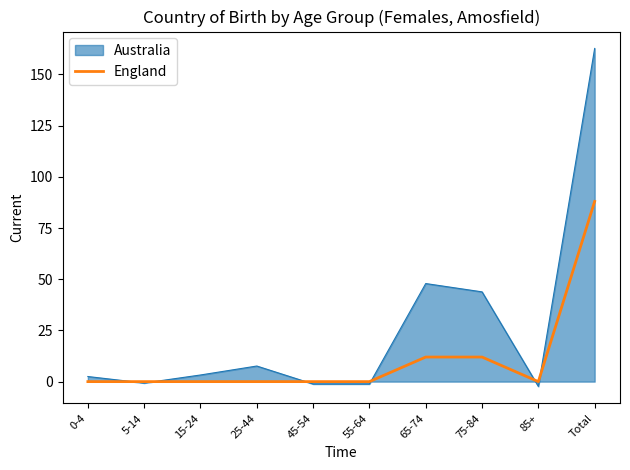

Which series changed the most between 55-64 and Total?

Australia